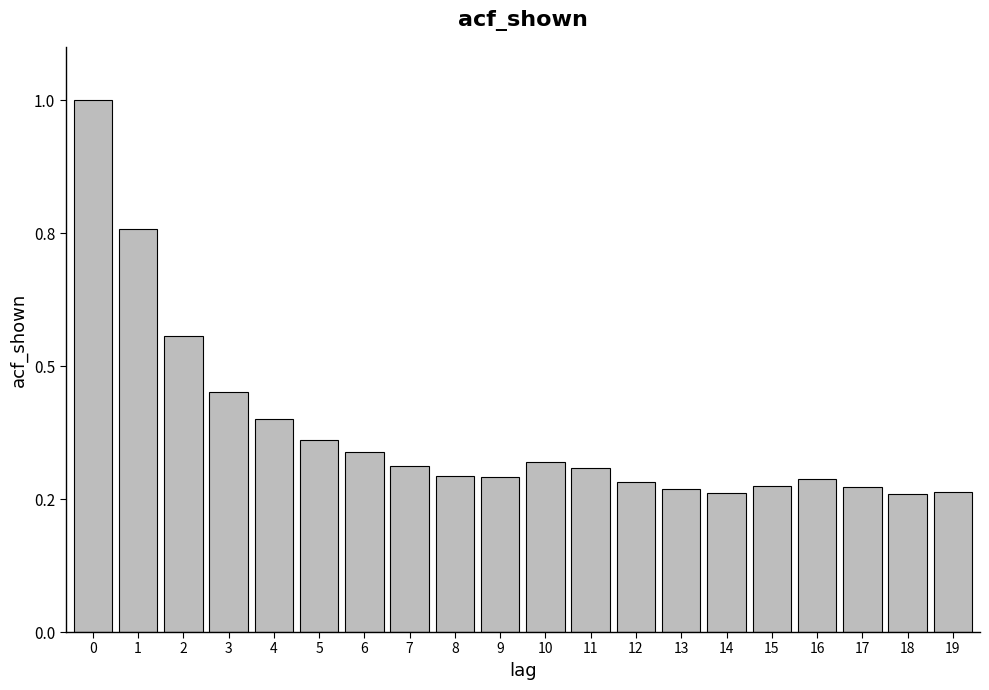

Are the bars horizontal?

No